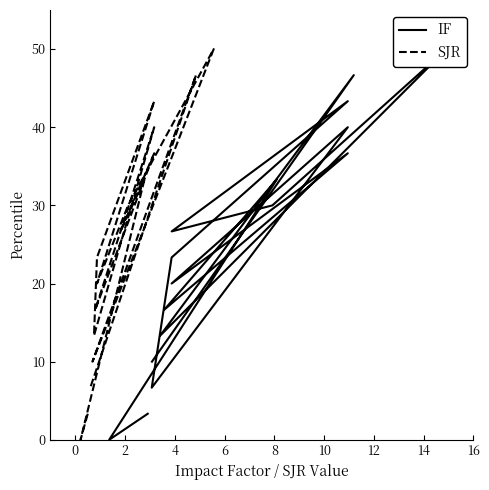

What are all the series names shown in the legend?

IF, SJR